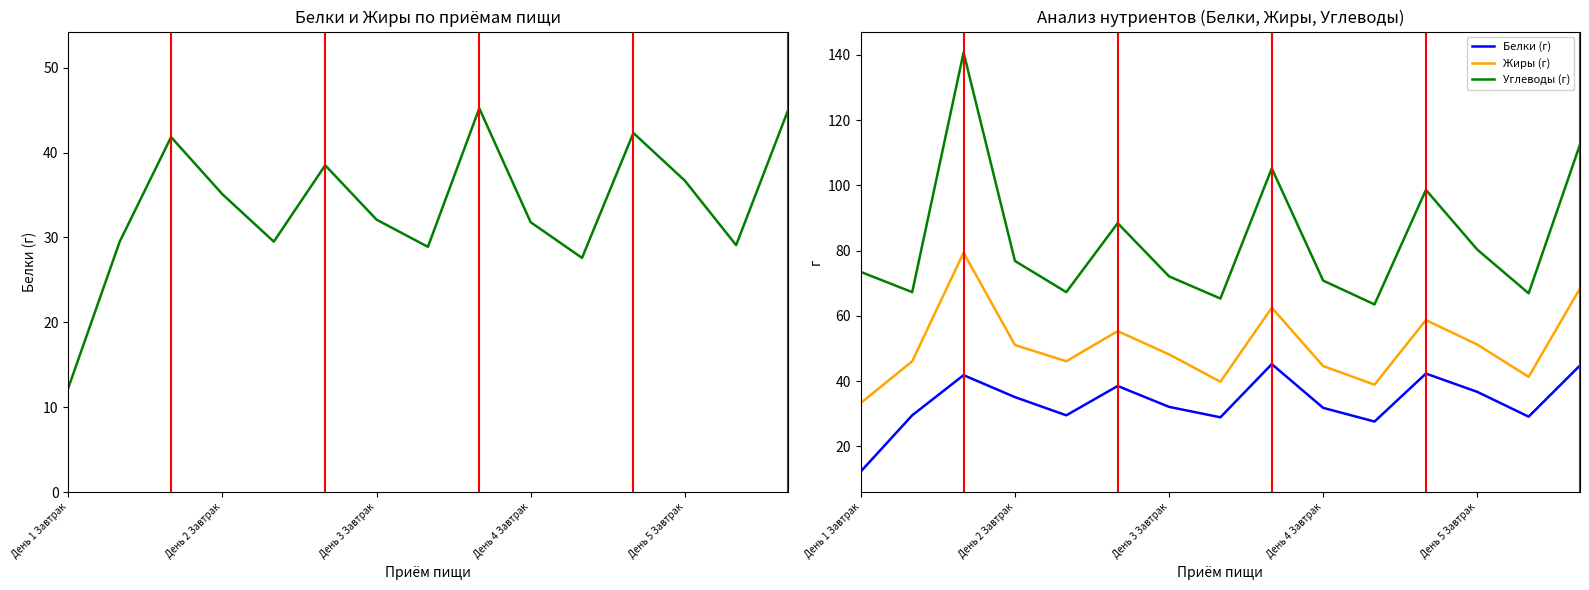

Rank the series at 7 from highest to lowest value.

Углеводы (г), Жиры (г), Белки, Белки (г)